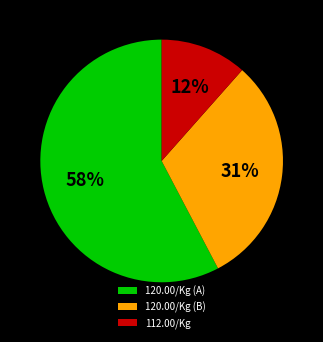

True or false: 112.00/Kg accounts for 24% of the total.

False